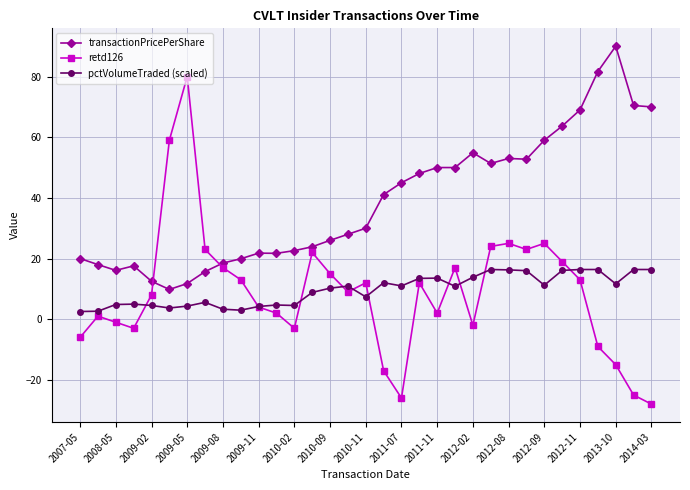

Which series has the largest range (max minus min)?

retd126